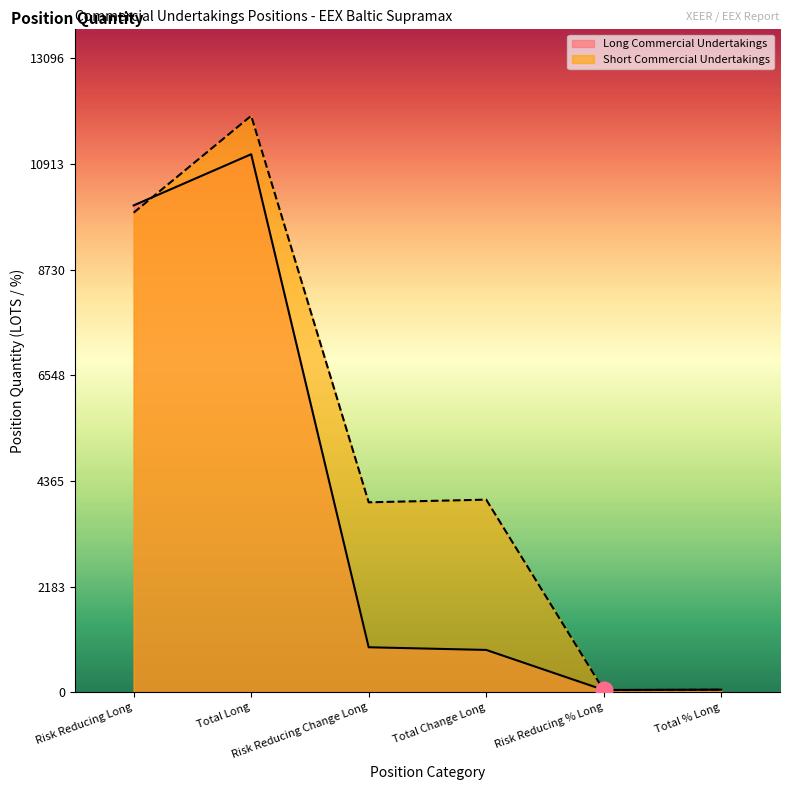

True or false: Short Commercial Undertakings has a value of 3924.0 at Risk Reducing Change Long.

True